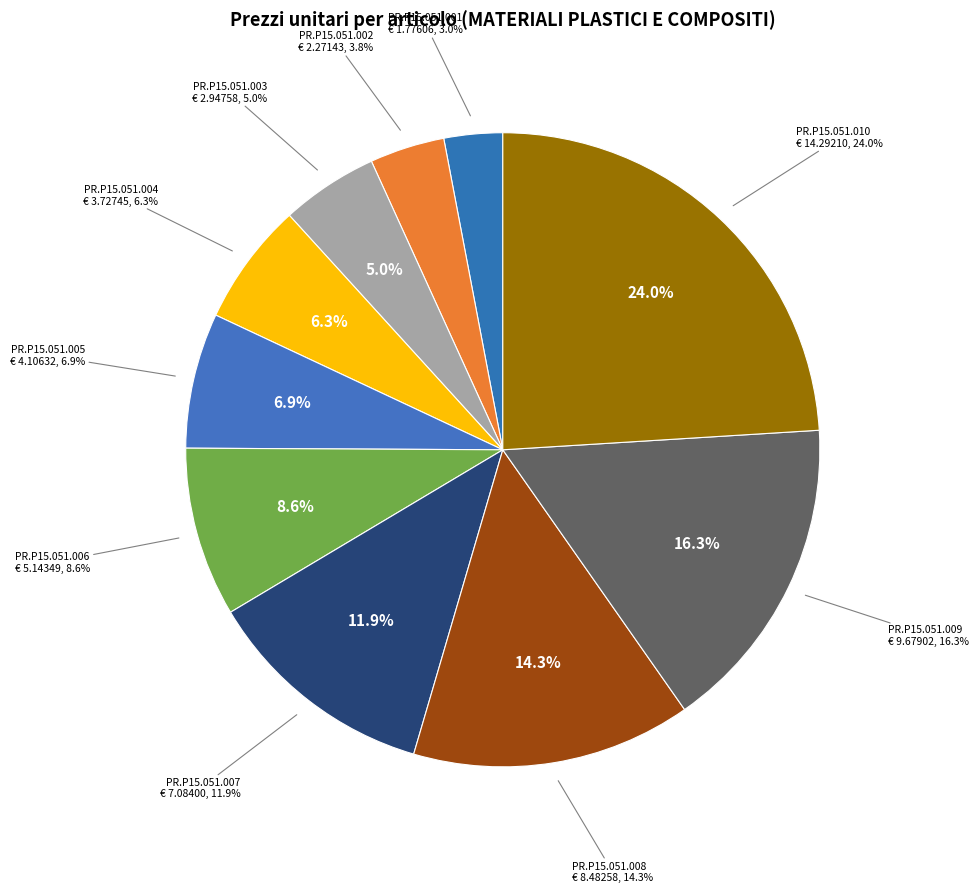

To the nearest percent, what is the difference between the PR.P15.051.010 and PR.P15.051.004 slice percentages?

18%